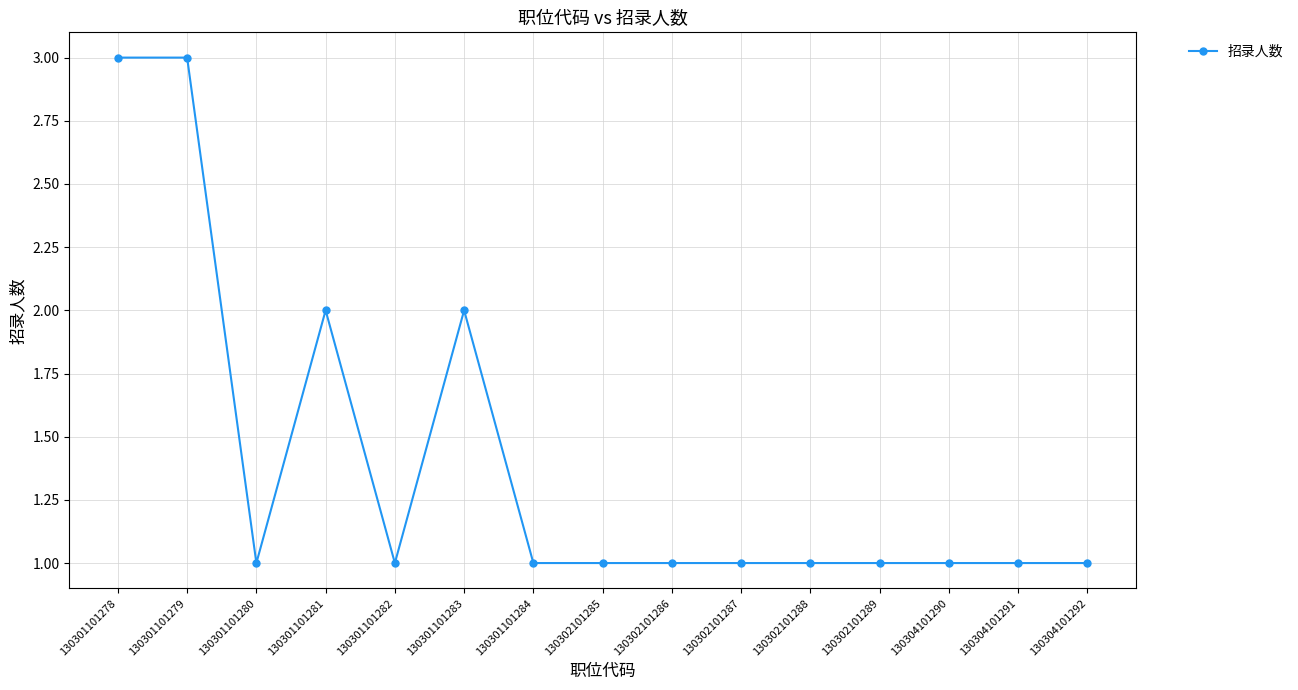

Reading left to right, extract all data points from this chart.

130301101278=3	130301101279=3	130301101280=1	130301101281=2	130301101282=1	130301101283=2	130301101284=1	130302101285=1	130302101286=1	130302101287=1	130302101288=1	130302101289=1	130304101290=1	130304101291=1	130304101292=1